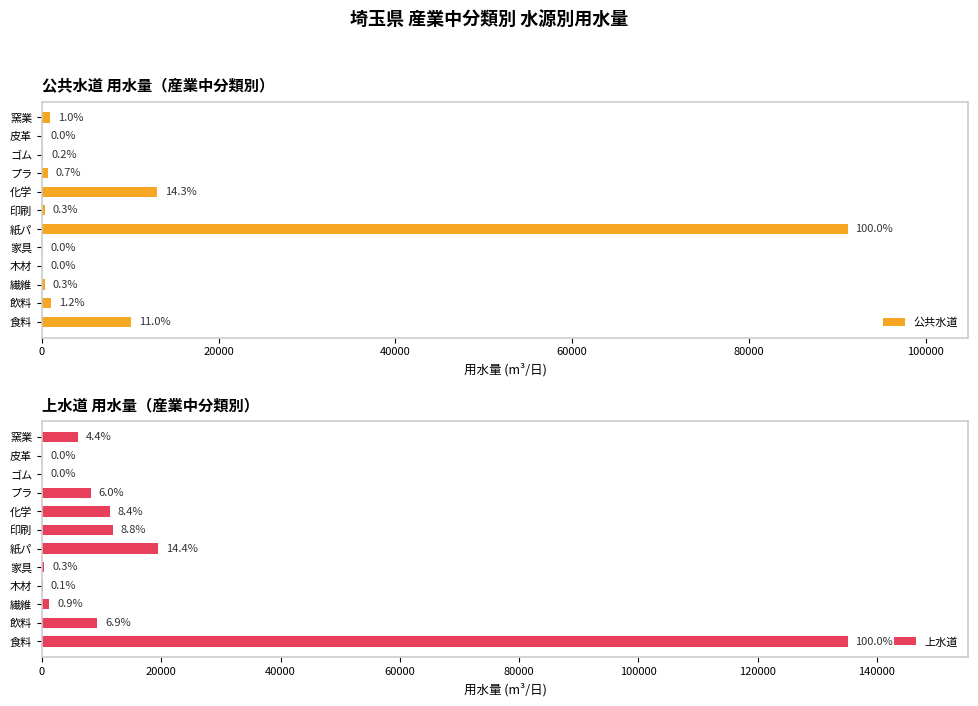

The 上水道 series shows 49769 at 皮革. True or false?

False